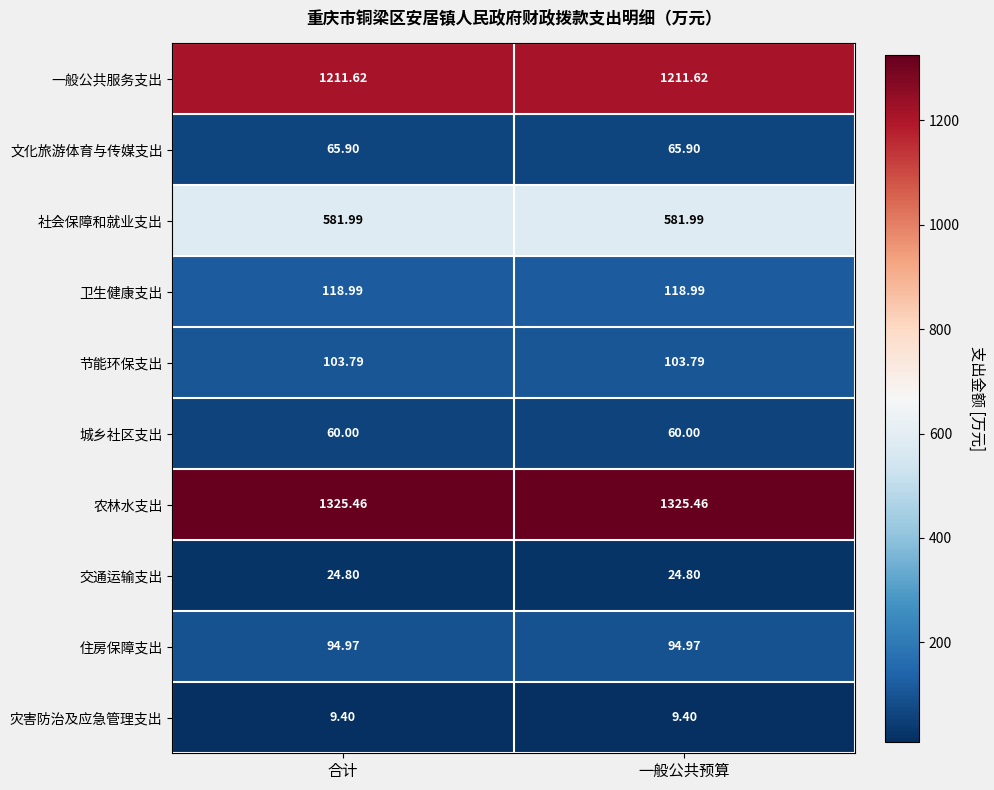

At how many categories does at least one series exceed 980?

2